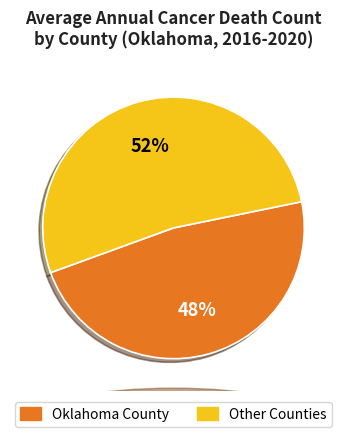

To the nearest percent, what is the average slice percentage?

50%